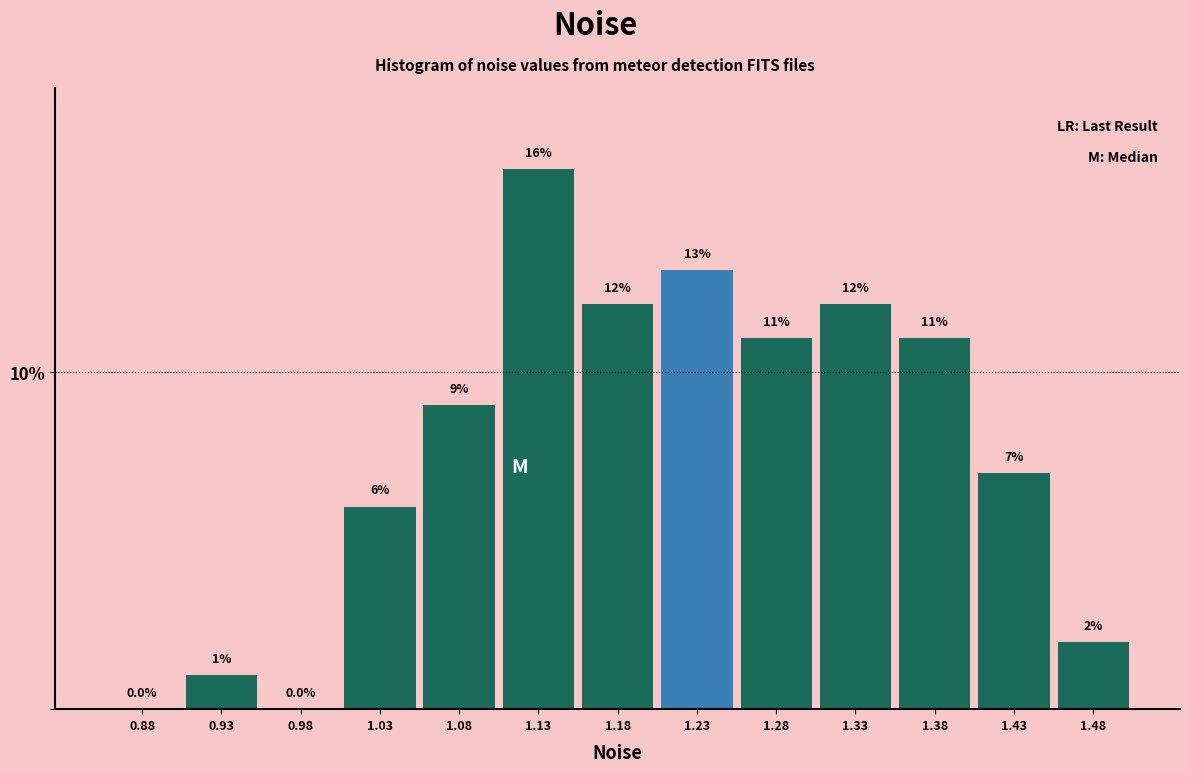

How tall is the bar that spans 1.35 to 1.40 on the x-axis?

11.0